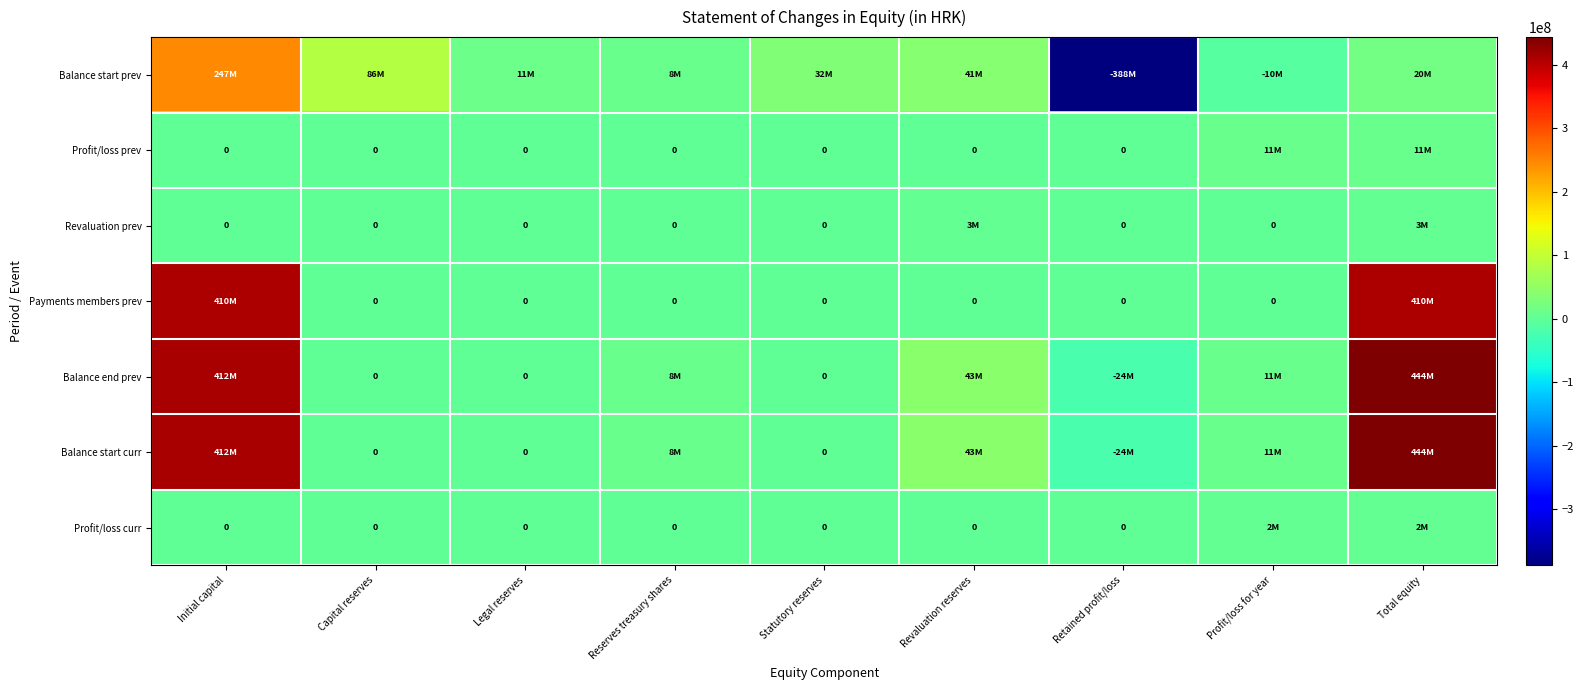

At which label does Balance end prev first exceed 8465522?

Initial capital